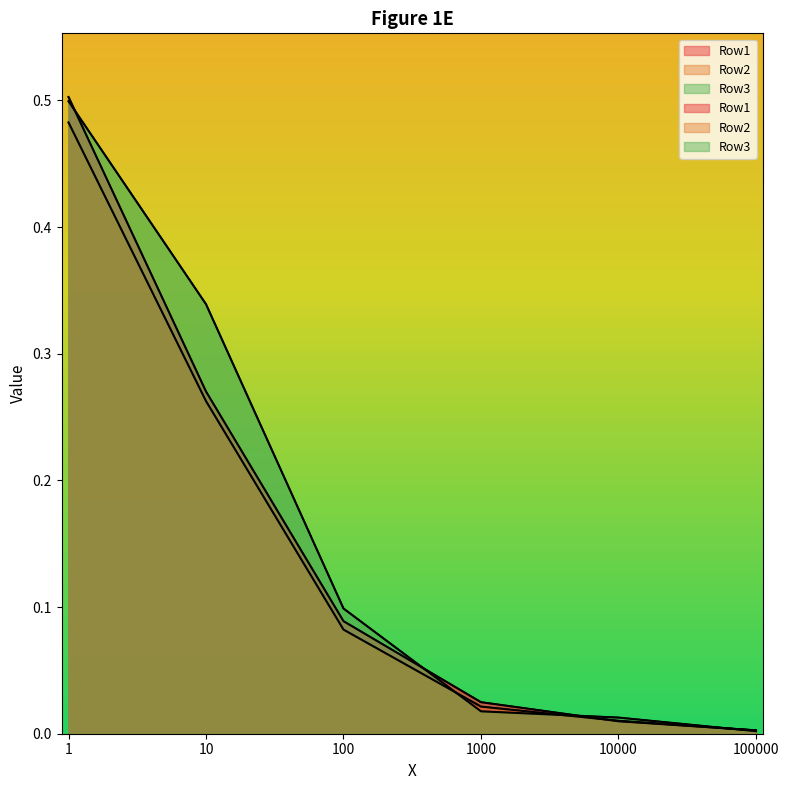

At which category does the chart reach its minimum across all series?

100000